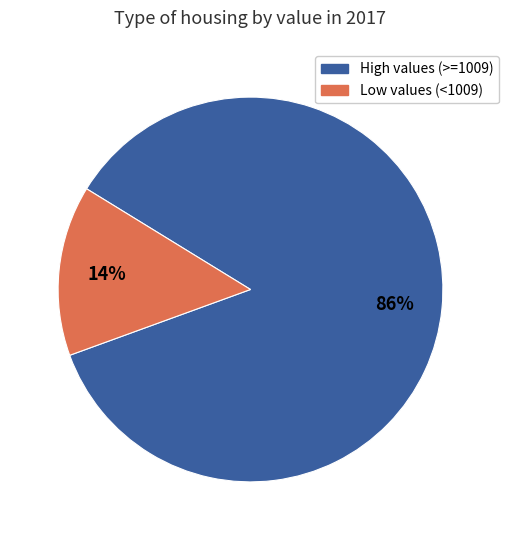

To the nearest percent, what is the average slice percentage?

50%